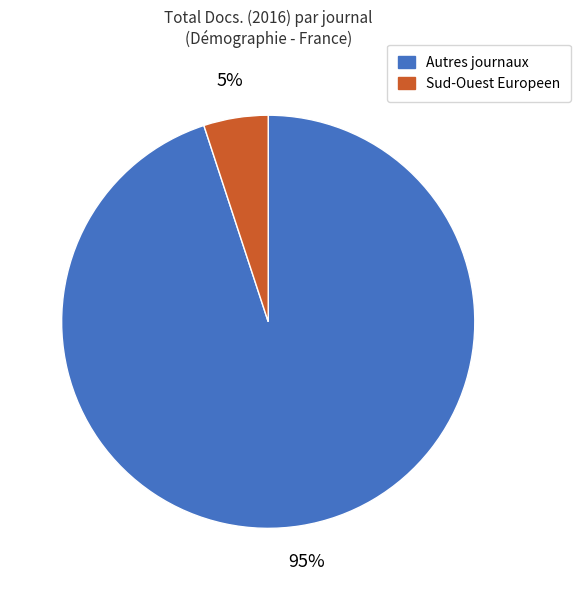

Is there a majority slice in this chart?

Yes